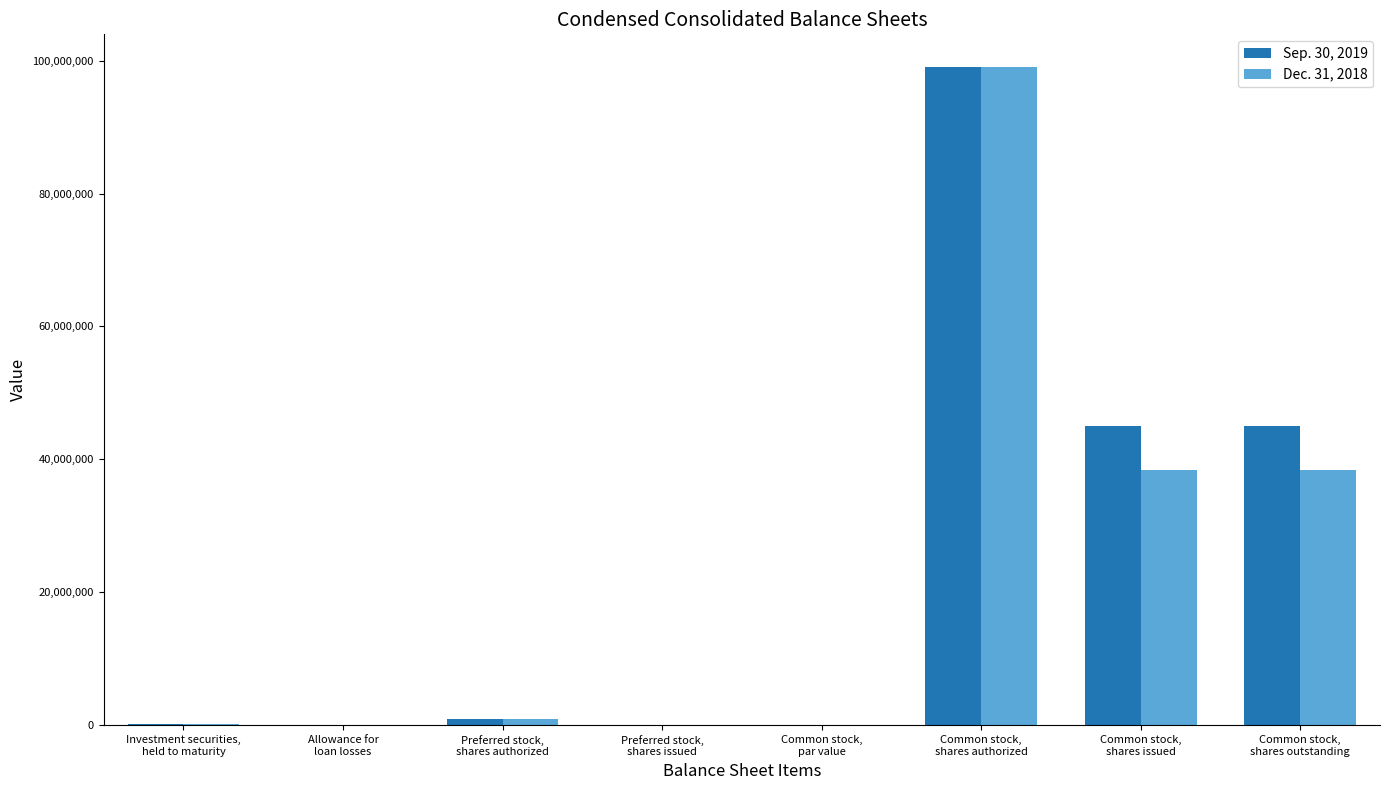

How many groups of bars are there?

8